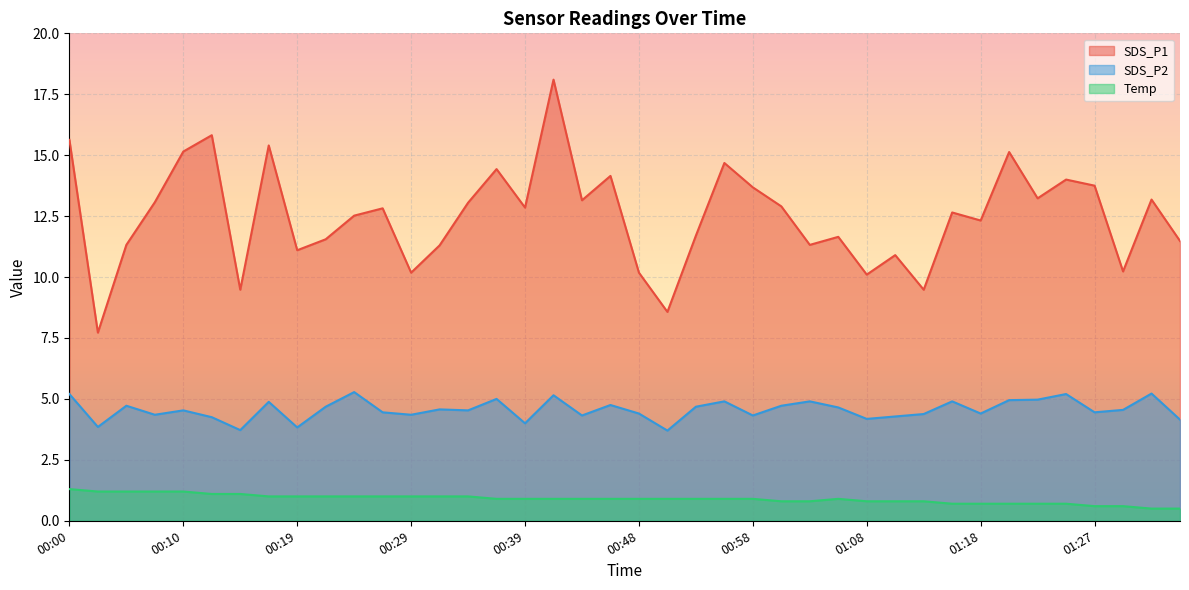

What is the smallest value displayed?

0.5